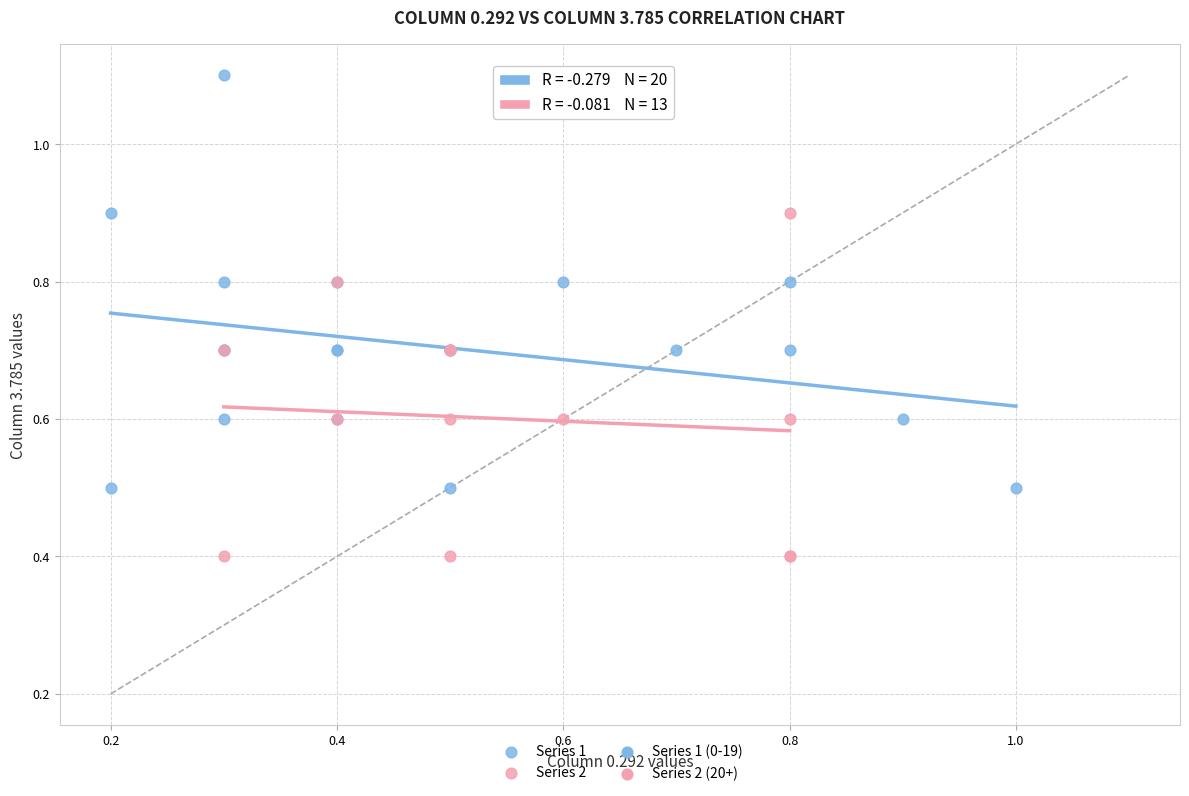

Which series contains the highest Y value?

Series 1